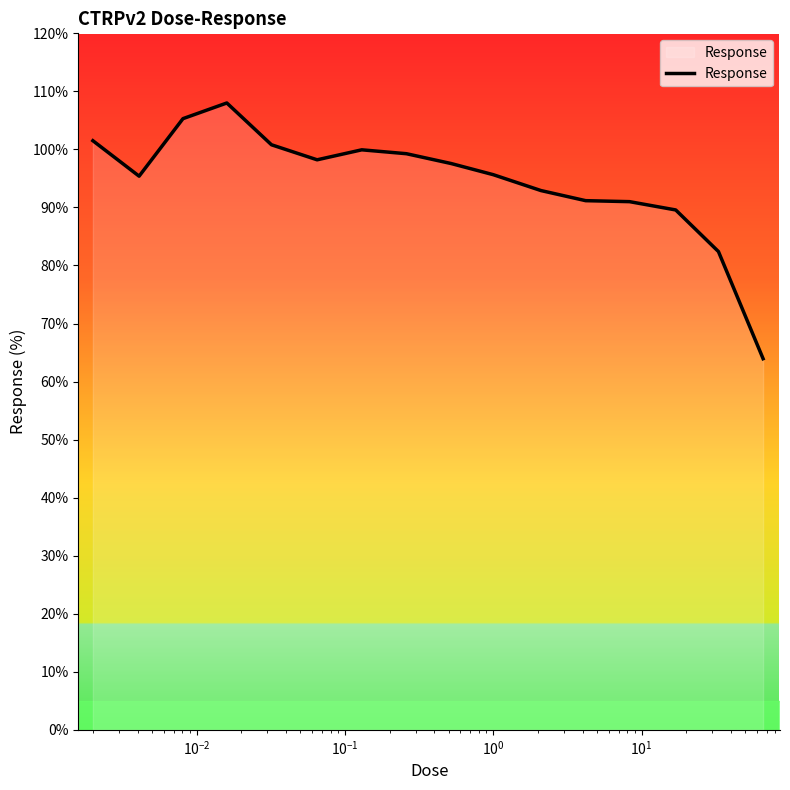

What is the greatest value displayed?

108.0